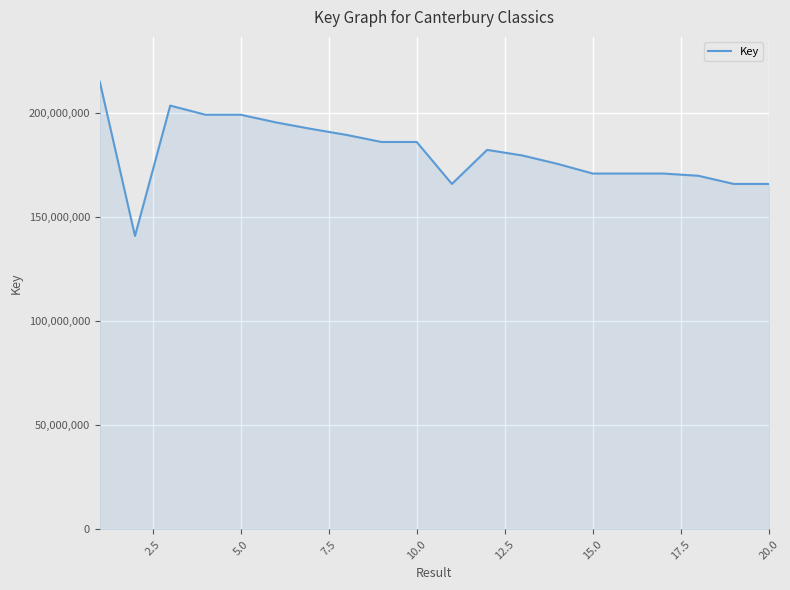

What is the minimum value shown in the chart?

141022021